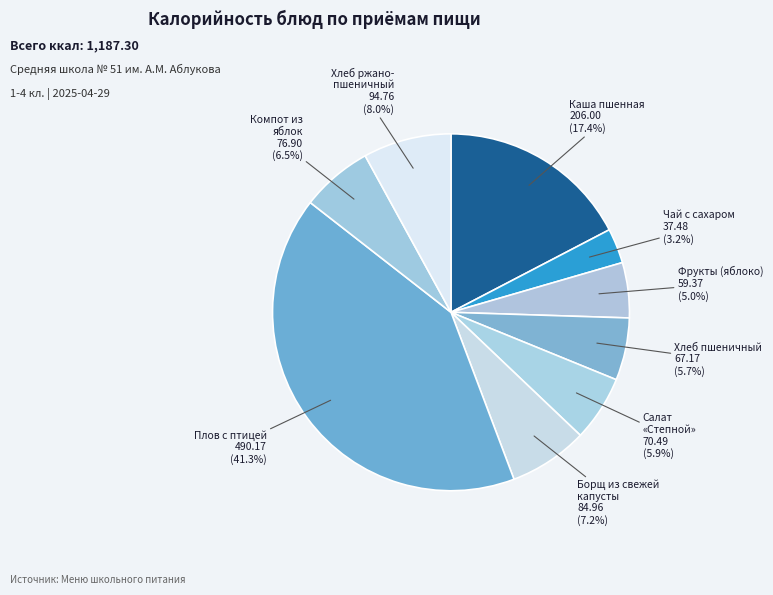

Which slice is the largest?

Плов с птицей